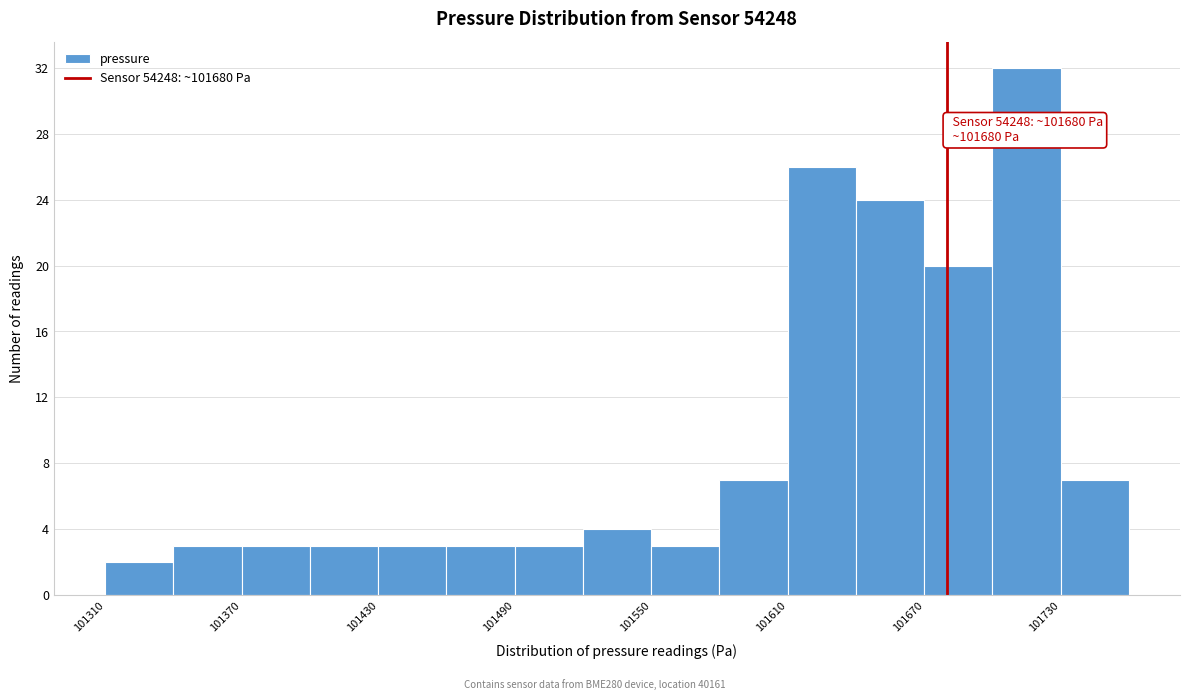

Around what value on the x-axis is the tallest bar? Give the approximate position of its centre, as read against the axis.

101720